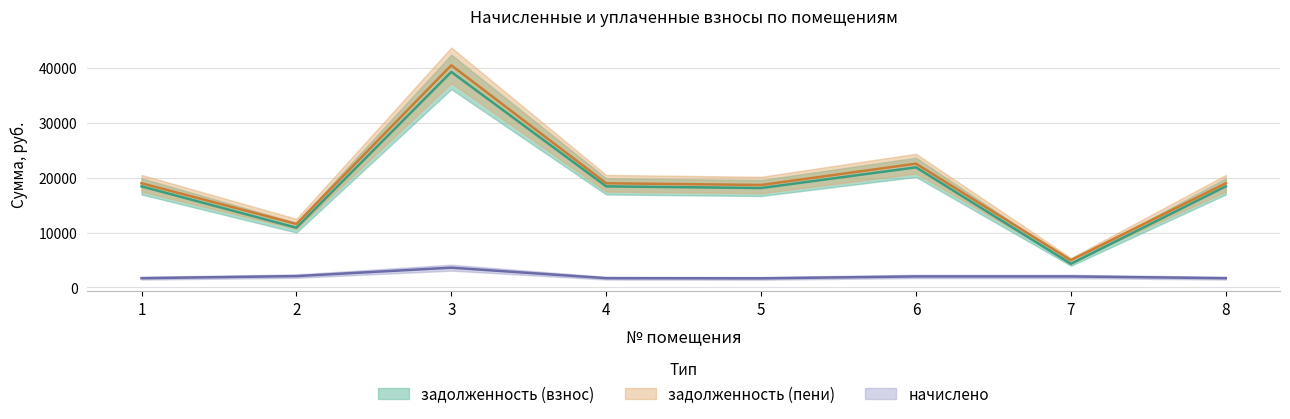

What is the value of the начислено point at the 1st from the left?

1690.7